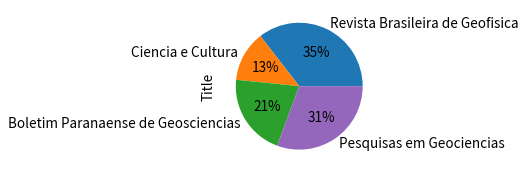

The Boletim Paranaense de Geosciencias slice represents 29% of the pie. True or false?

False